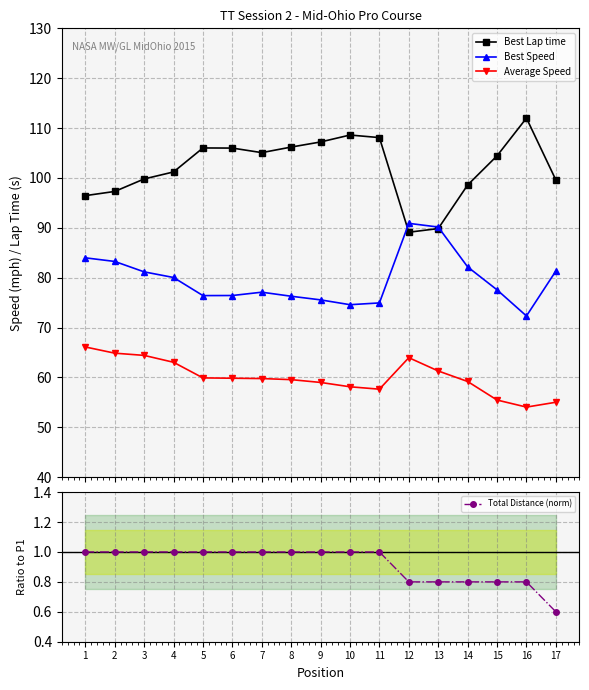

At which label does Best Lap time reach its peak?

16